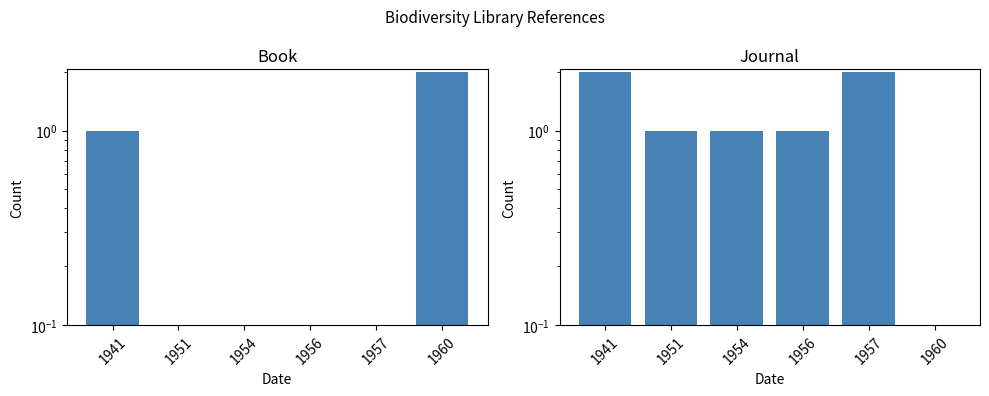

The Journal series shows 2 at 1951. True or false?

False